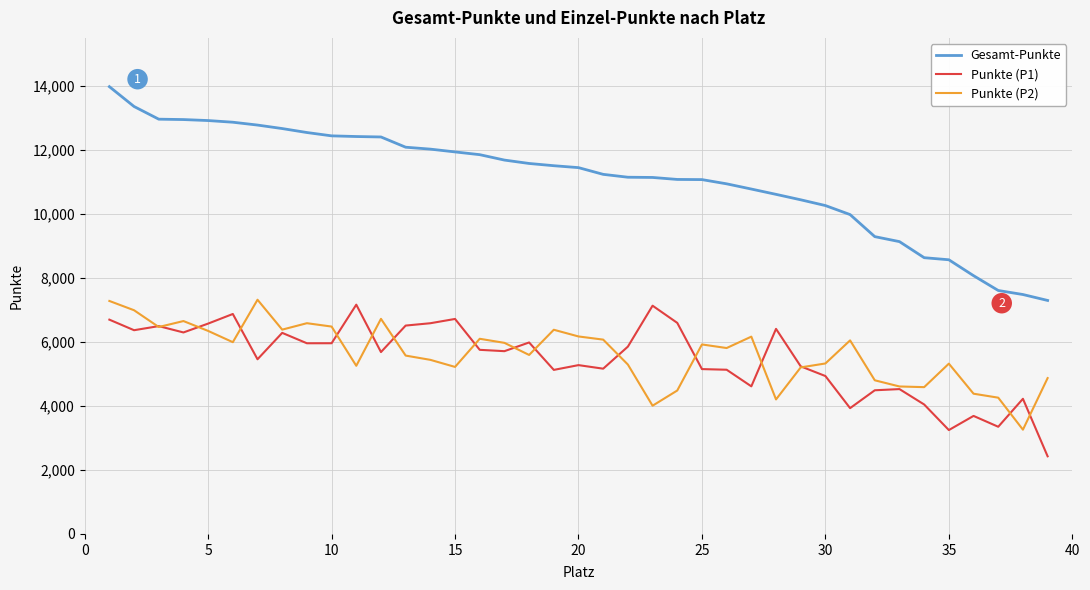

What is the difference between the second highest and minimum values in the Punkte (P2) series?

4022